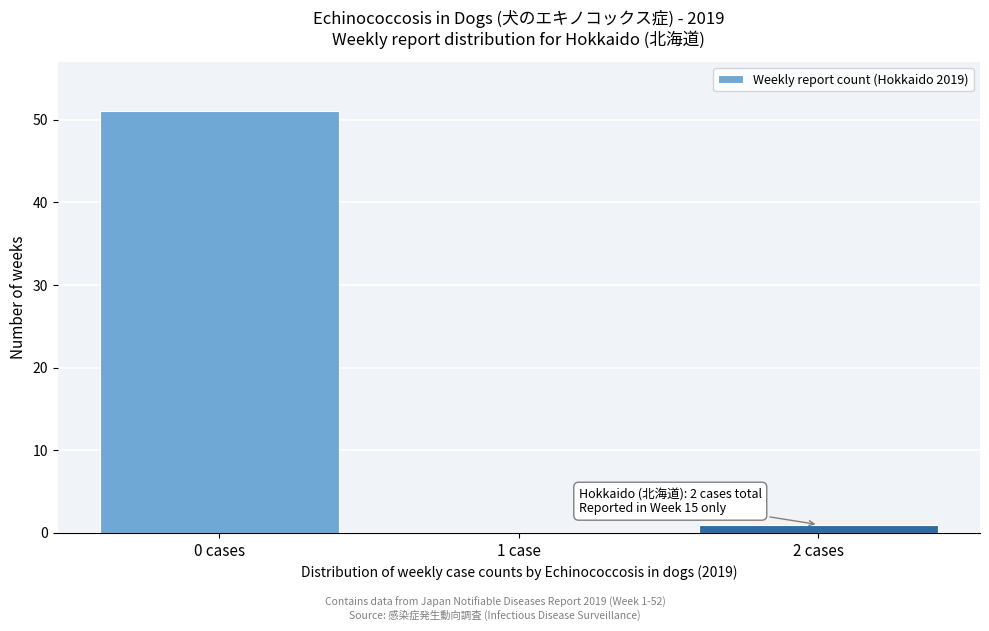

Reading right to left, list all the values displayed in this chart.

2 cases=1	1 case=0	0 cases=51